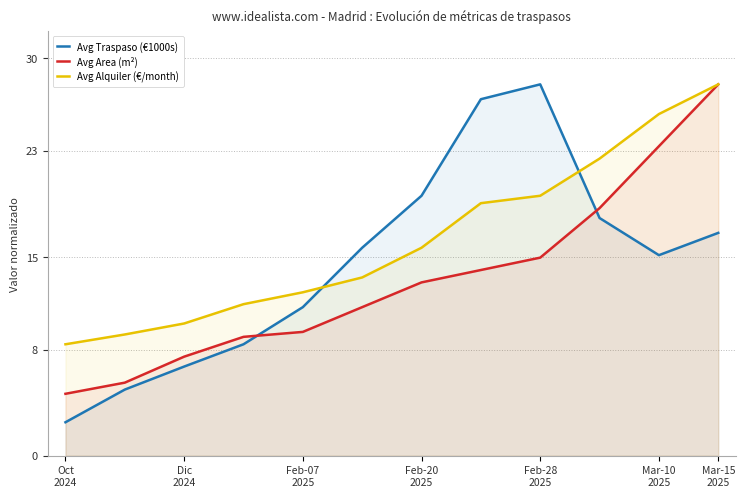

At how many categories does at least one series exceed 26?

3